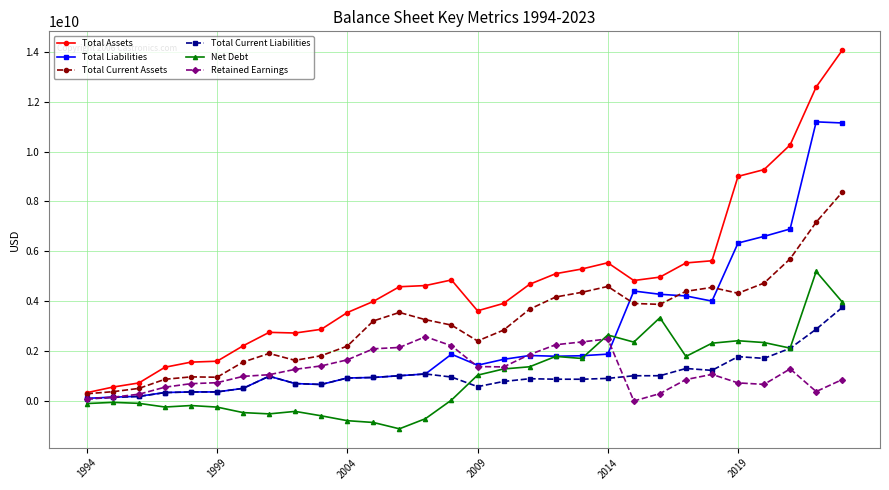

At how many categories does at least one series exceed 8045427104?

5